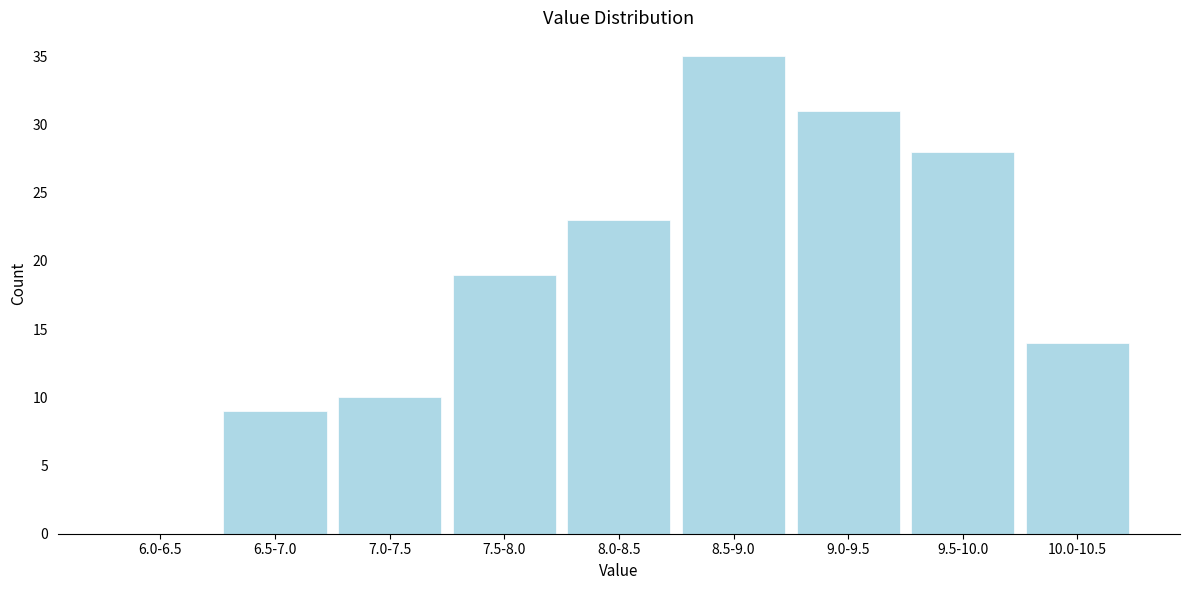

Reading right to left, what are all the values shown in this chart?

10.0-10.5=14	9.5-10.0=28	9.0-9.5=31	8.5-9.0=35	8.0-8.5=23	7.5-8.0=19	7.0-7.5=10	6.5-7.0=9	6.0-6.5=0